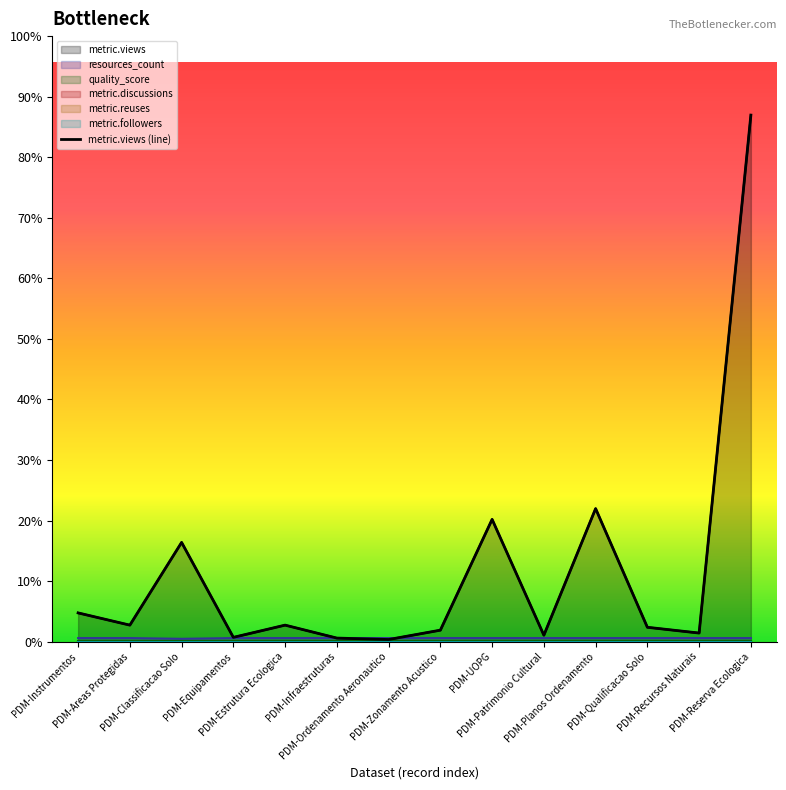

How many categories are shown in the chart?

14